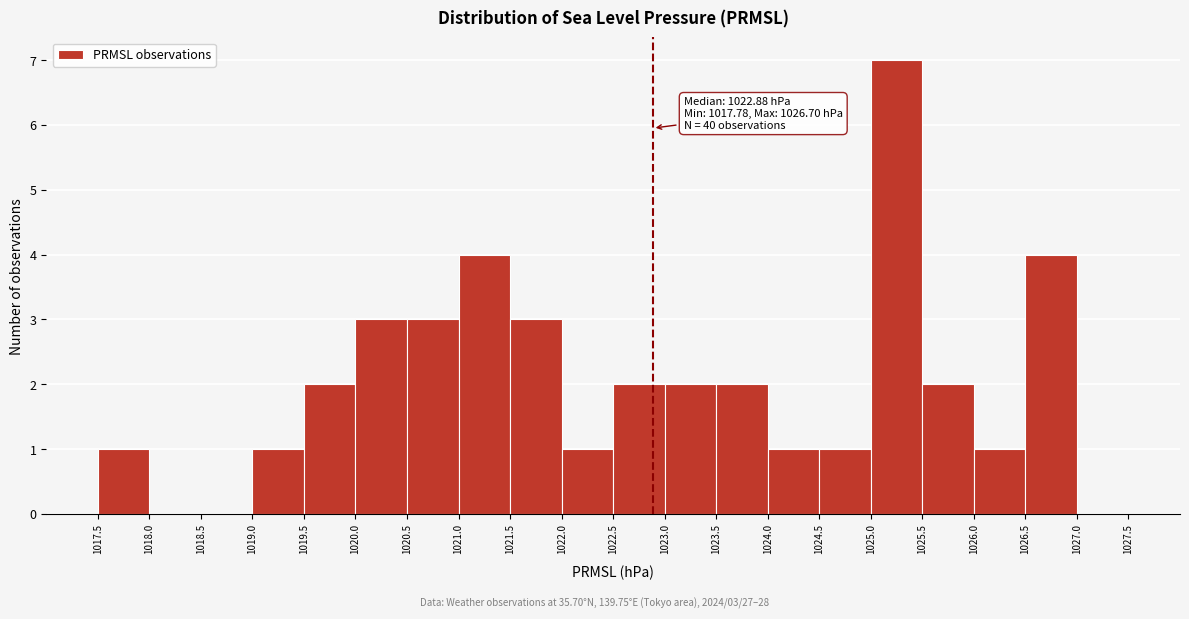

Which range on the x-axis has the tallest bar?

1025.0 to 1025.5